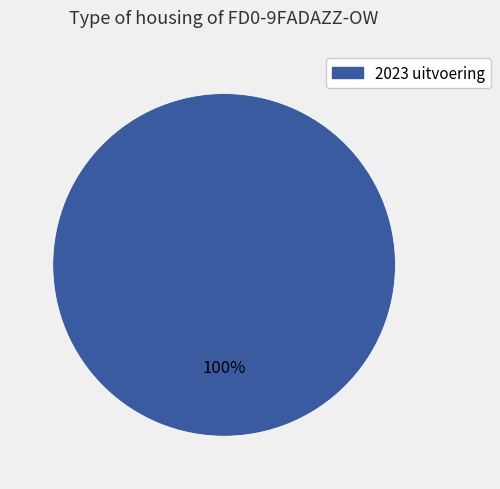

Is there a majority slice in this chart?

Yes